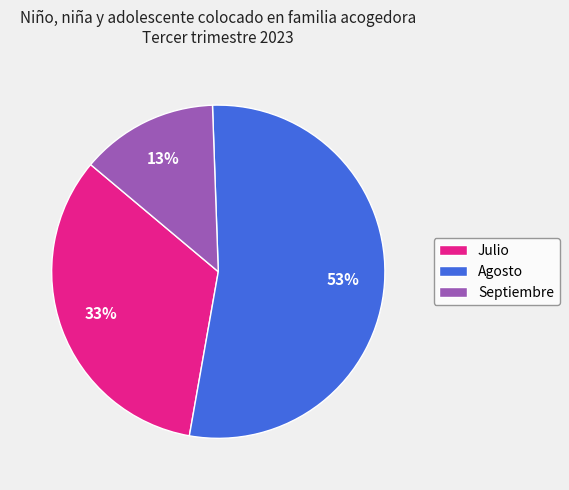

Between Agosto and Julio, which is larger?

Agosto